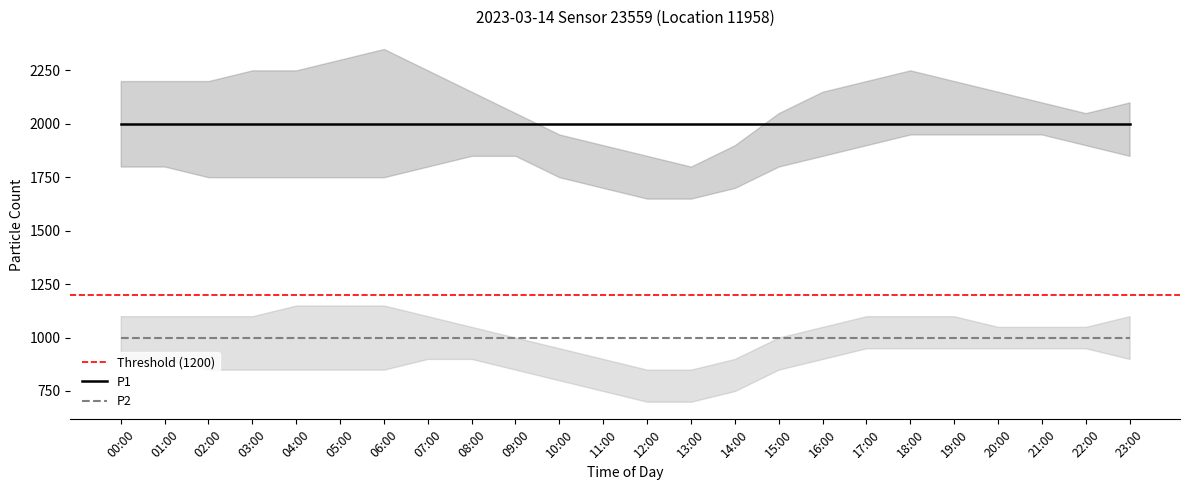

What is the average value of the P2 series?

999.9